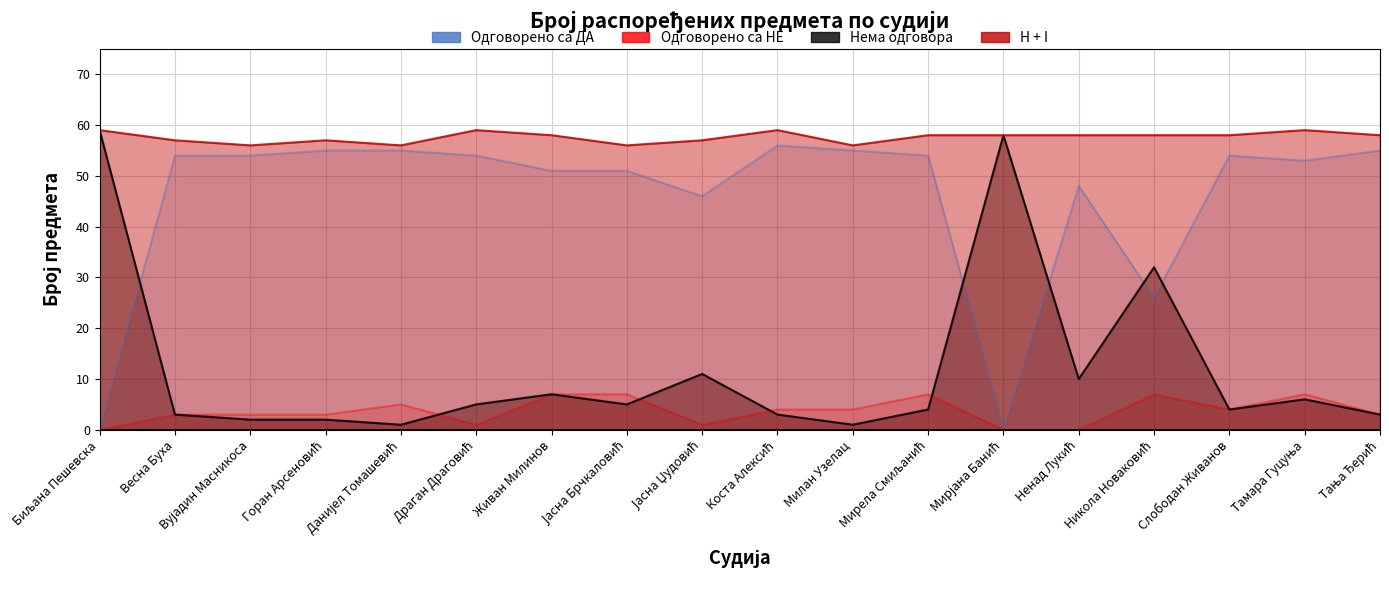

Which series has the largest total across all categories?

H + I